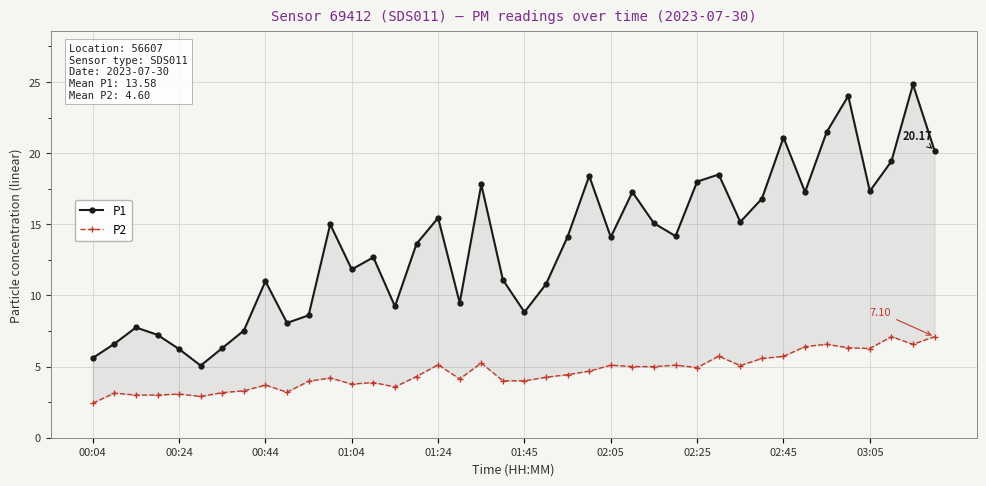

What is the lowest value of the P2 series?

2.4